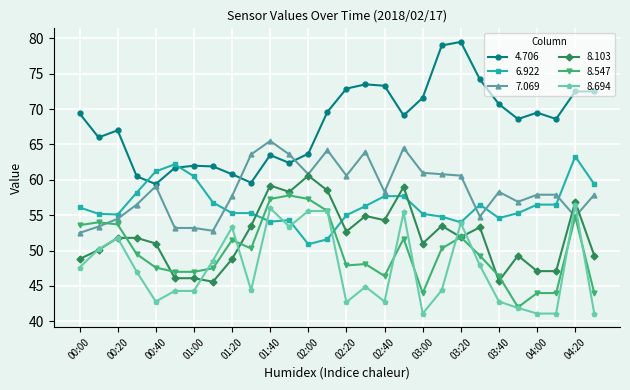

Which series has the largest total across all categories?

4.706